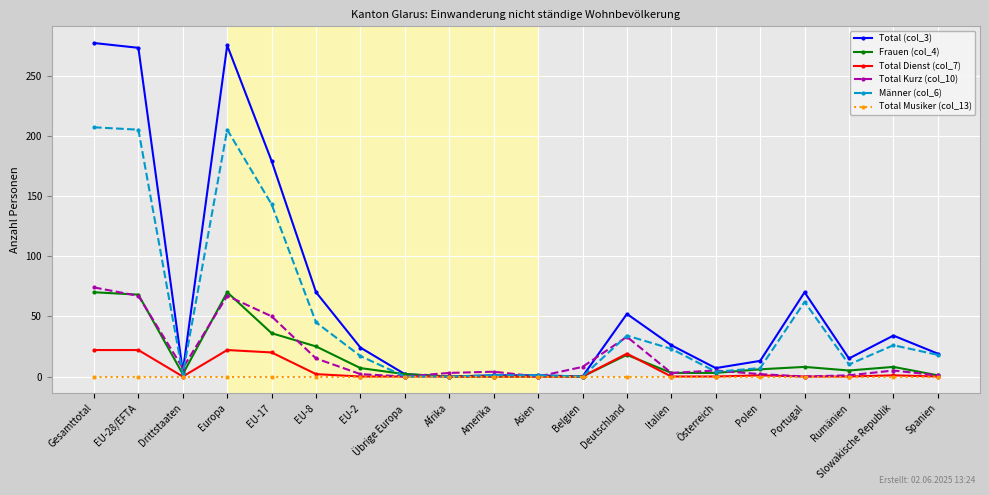

What are all the series names shown in the legend?

Total (col_3), Frauen (col_4), Total Dienst (col_7), Total Kurz (col_10), Männer (col_6), Total Musiker (col_13)